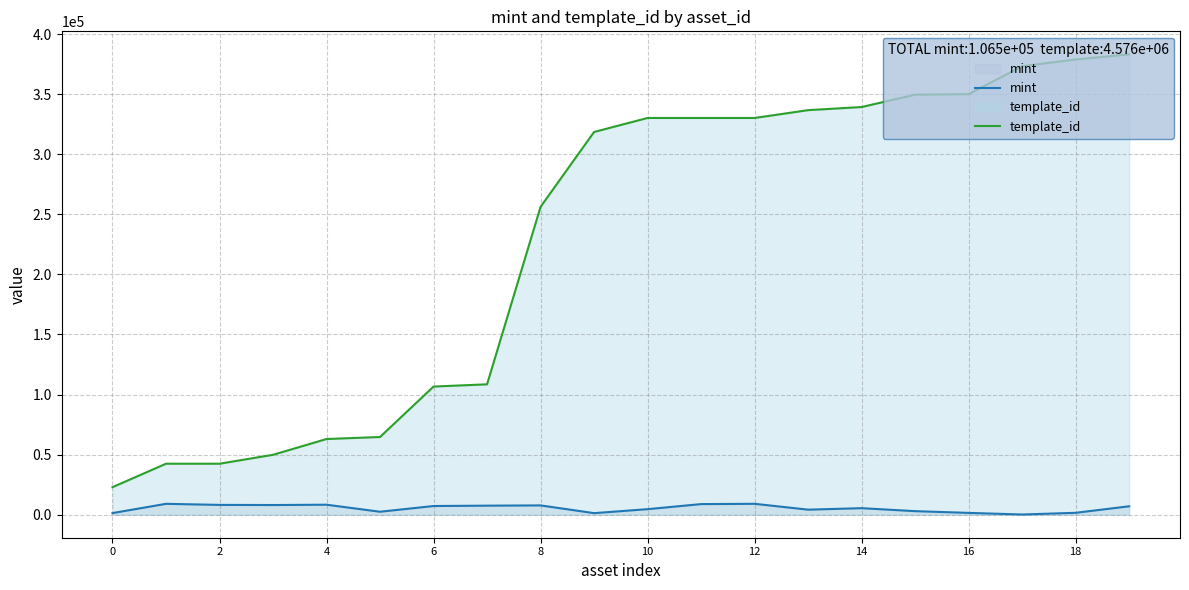

What is the difference between the second highest and minimum values in the mint series?

8885